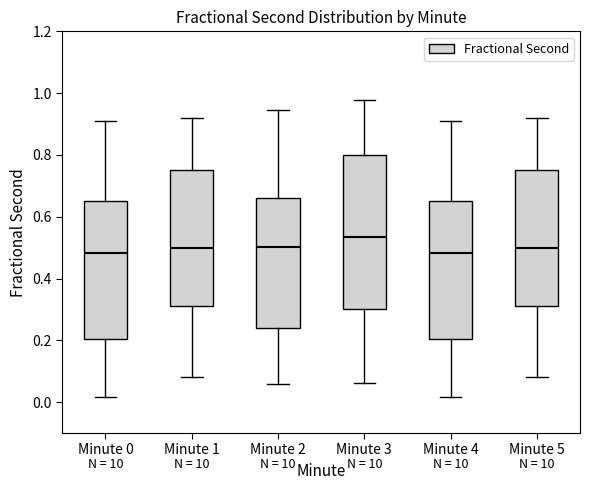

Comparing the boxes themselves (not the whiskers), which one is the tallest?

Minute 3